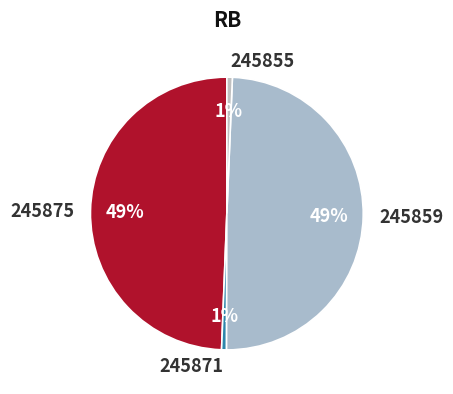

How many segments does this pie chart have?

4